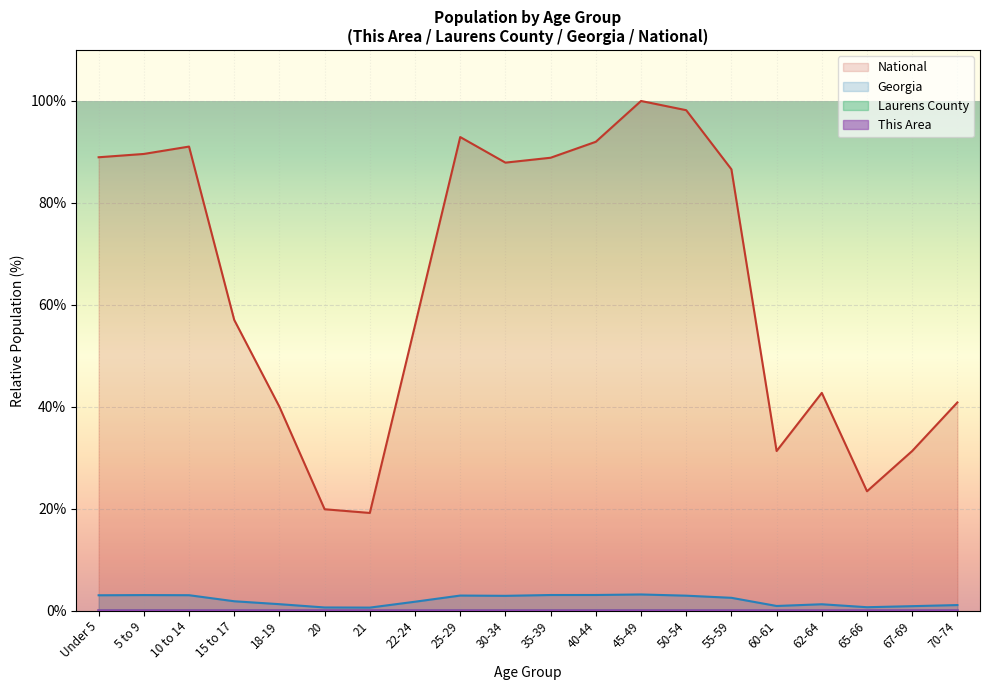

Is the value of National at 20 greater than the value of Georgia at 67-69?

Yes